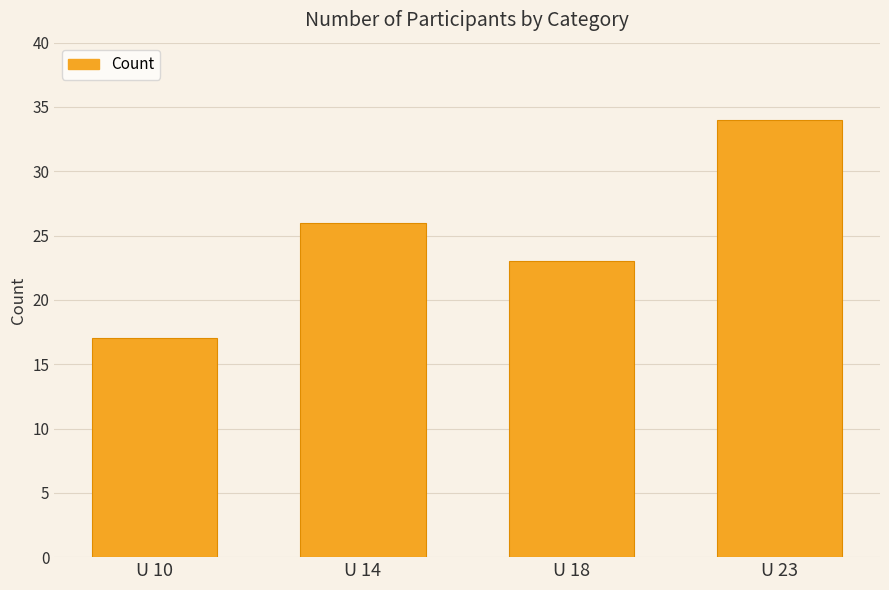

List the labels in order of value, largest first.

U 23, U 14, U 18, U 10